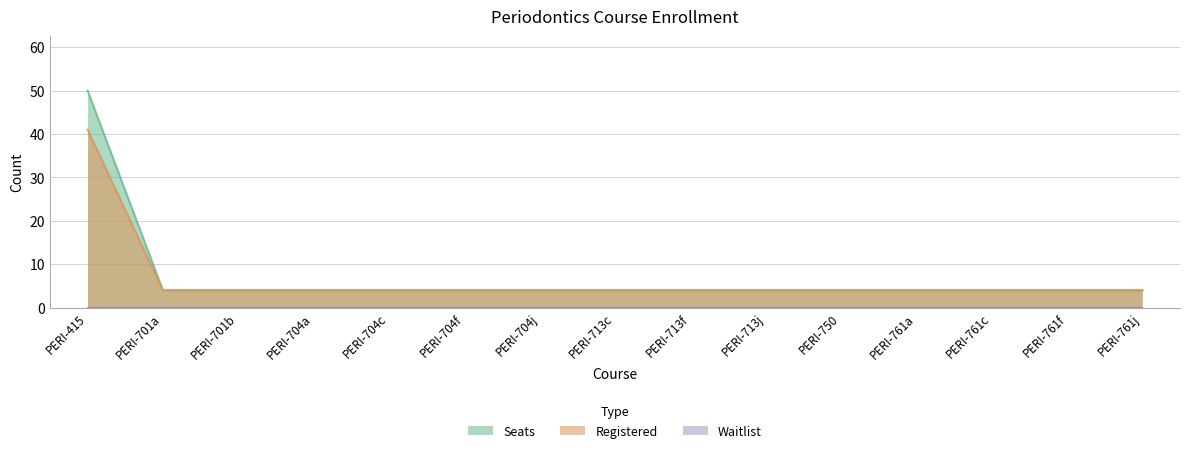

What is the highest value of the Registered series?

41